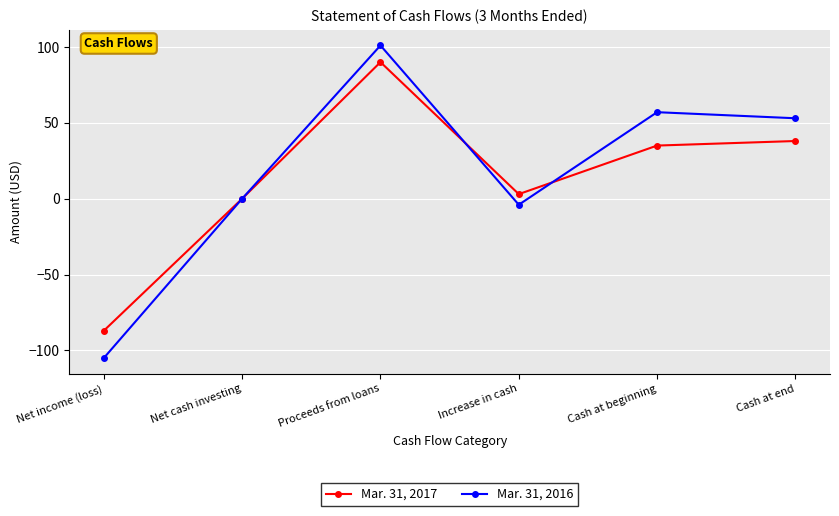

The value of Mar. 31, 2016 at Net income (loss) is -105. True or false?

True